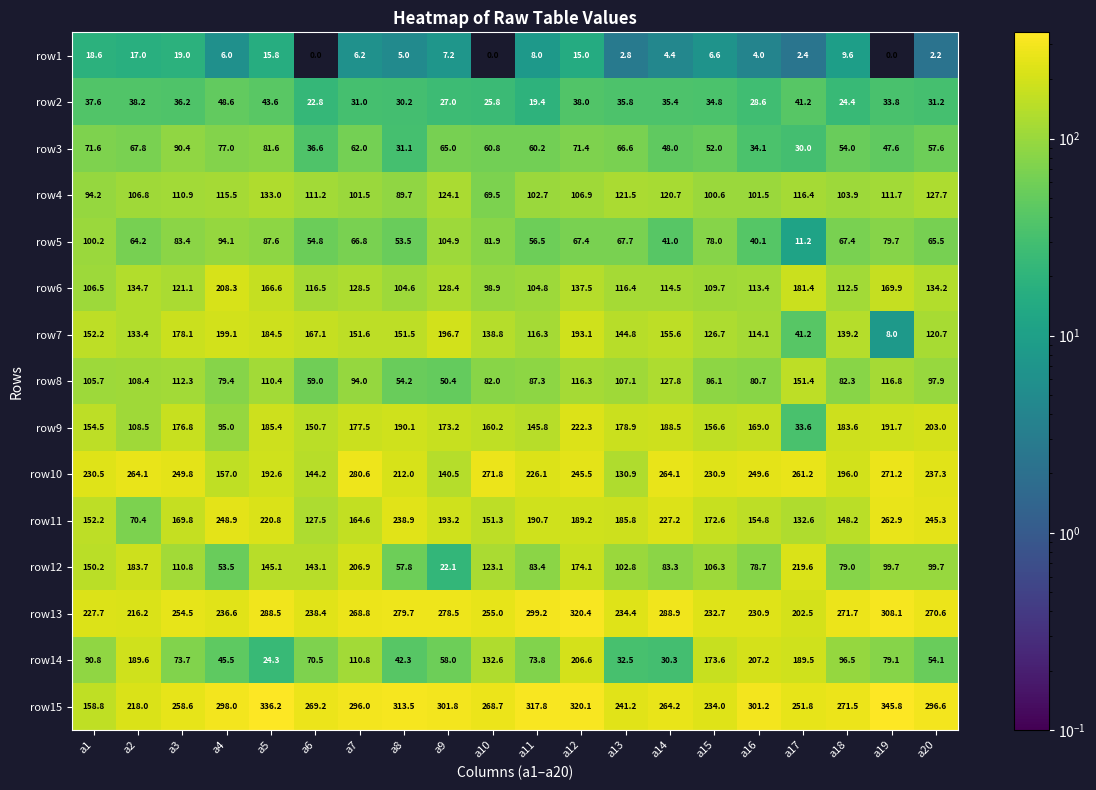

The row1 series shows 6.2 at a7. True or false?

True